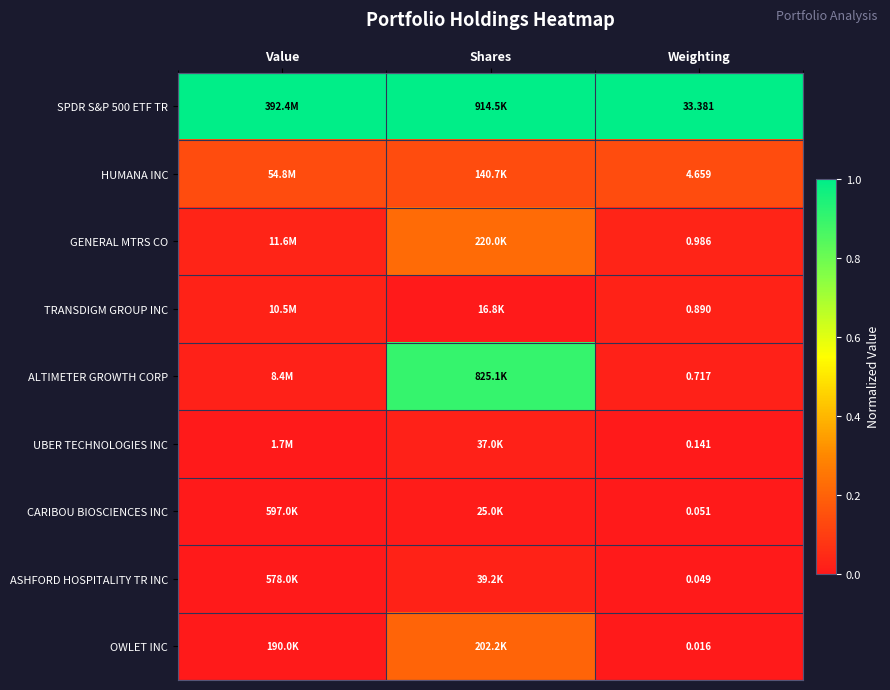

Which series has the largest total across all categories?

SPDR S&P 500 ETF TR